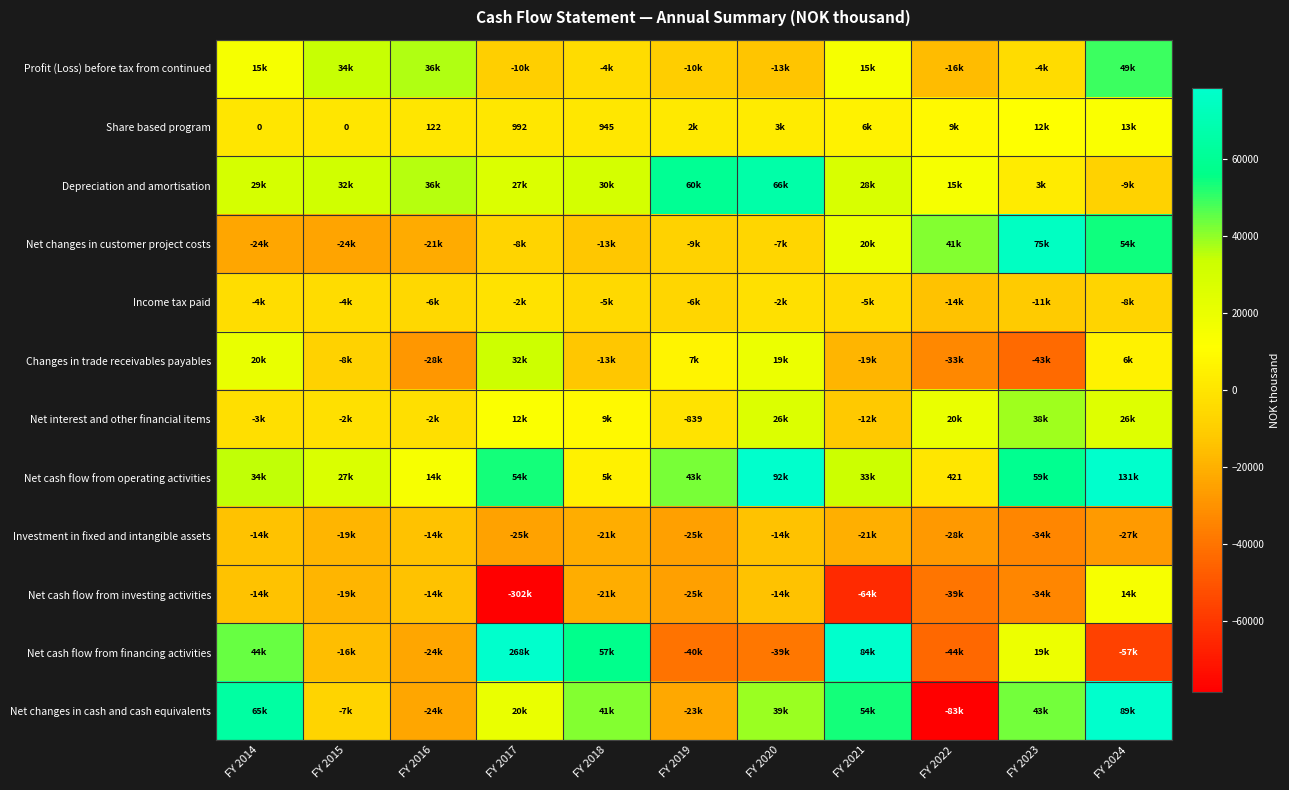

Between FY 2017 and FY 2021, which series saw the biggest shift?

Net cash flow from investing activities